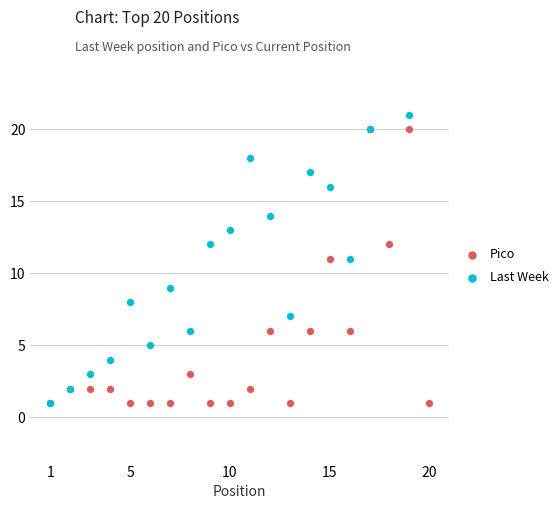

What are all the series names shown in the legend?

Pico, Last Week